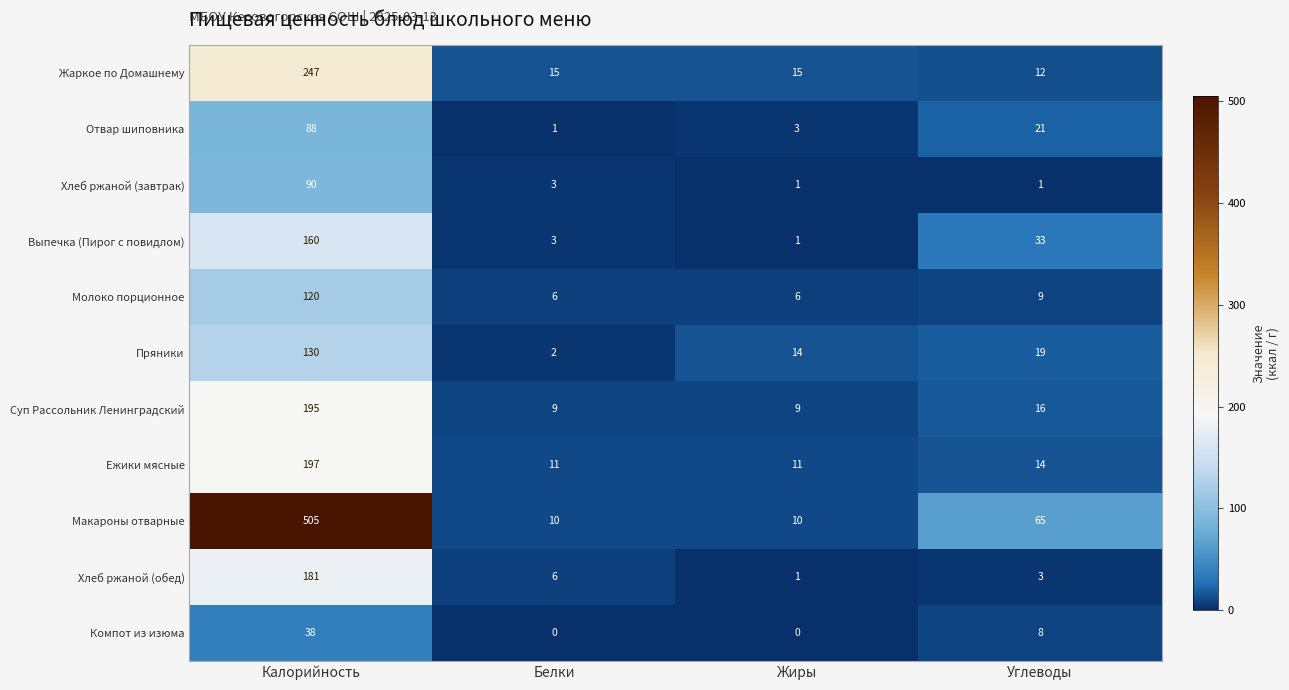

What is the sum of the Пряники values at Белки and Жиры?

16